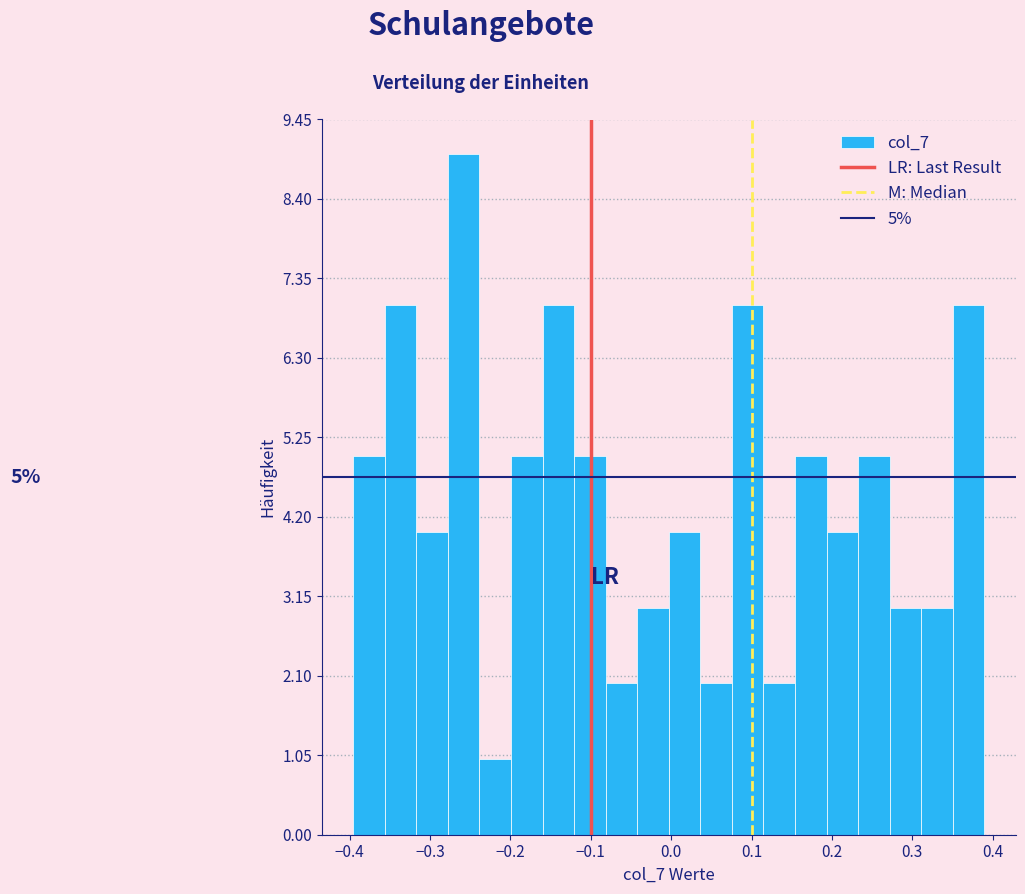

Around what value on the x-axis is the tallest bar? Give the approximate position of its centre, as read against the axis.

-0.26